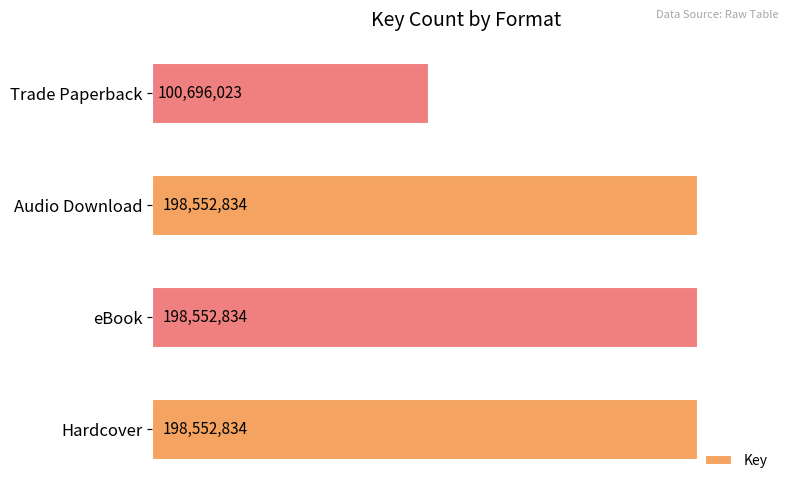

At which category does the chart reach its minimum across all series?

Trade Paperback